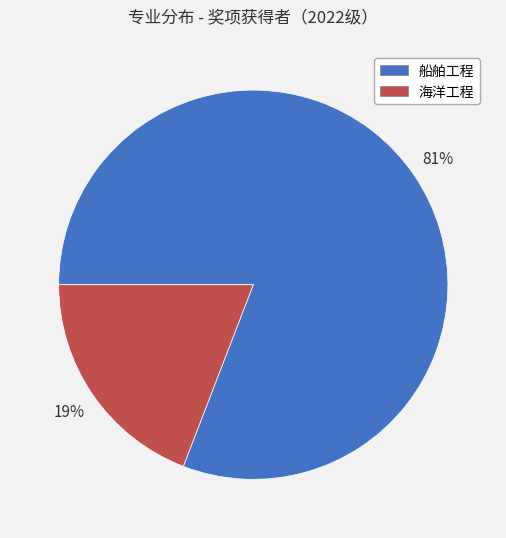

How many segments does this pie chart have?

2